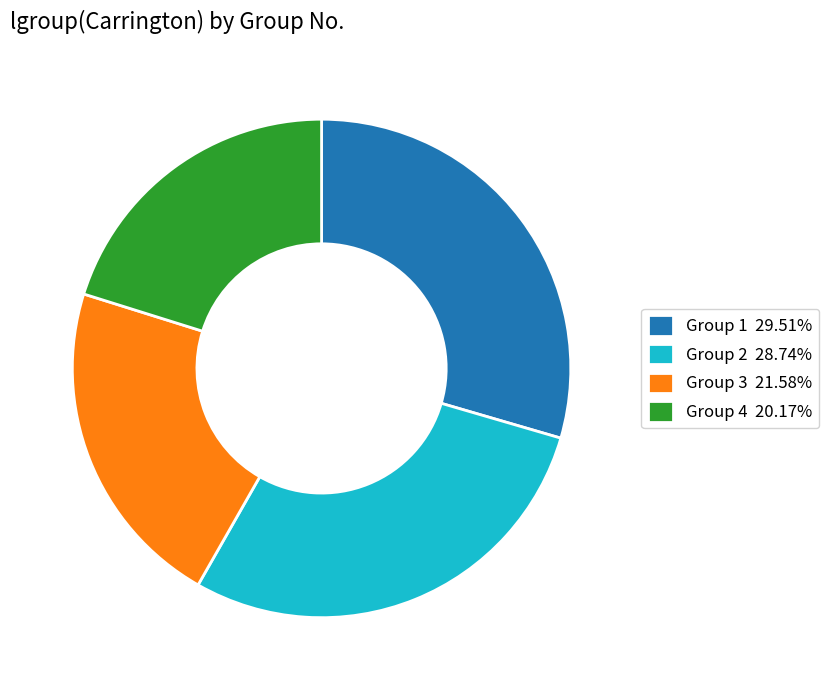

How many segments does this pie chart have?

4